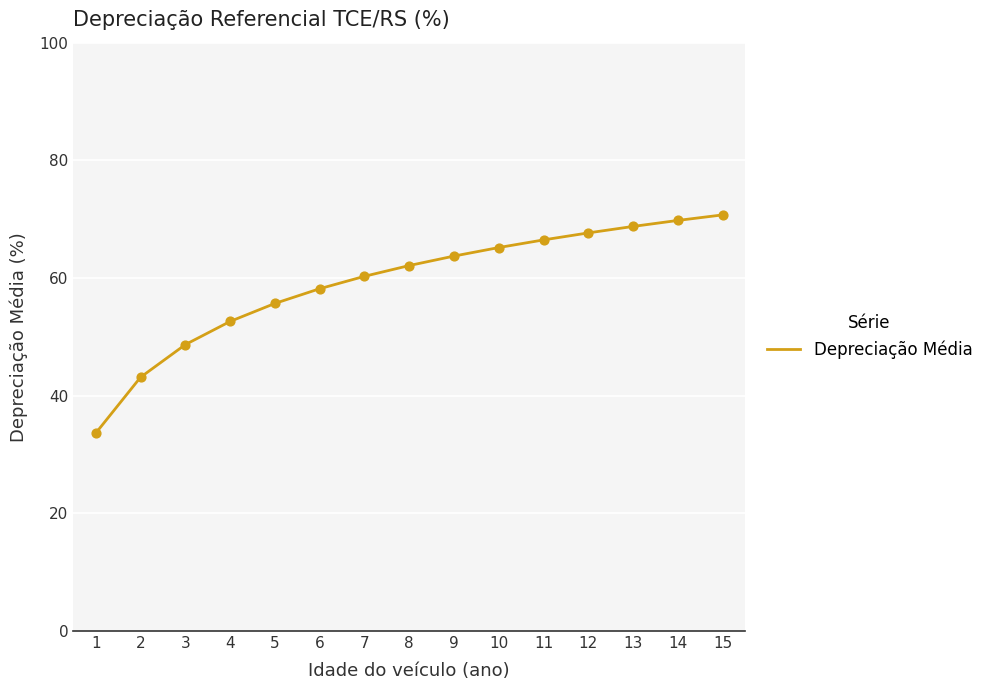

Between 5 and 14, which is larger?

14